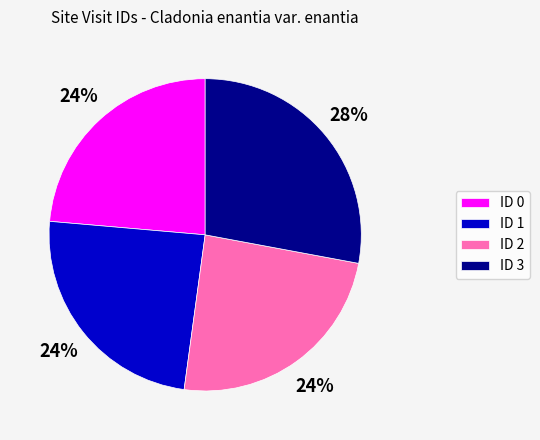

Approximately how many times larger is the value at ID 2 compared to ID 1?

1.0